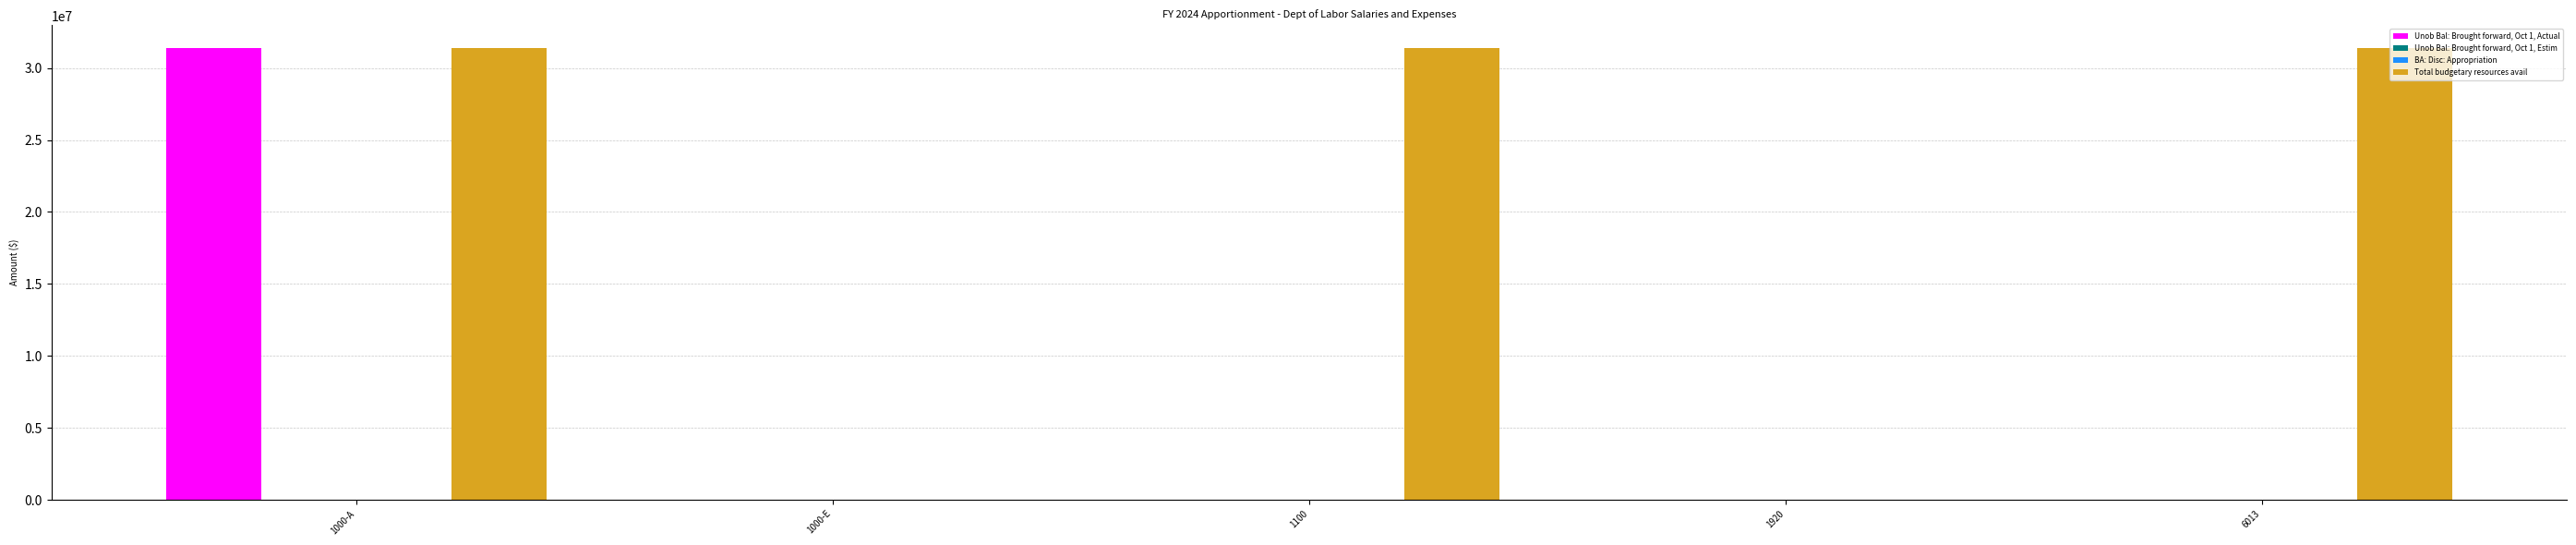

What position from the right is 6013?

1